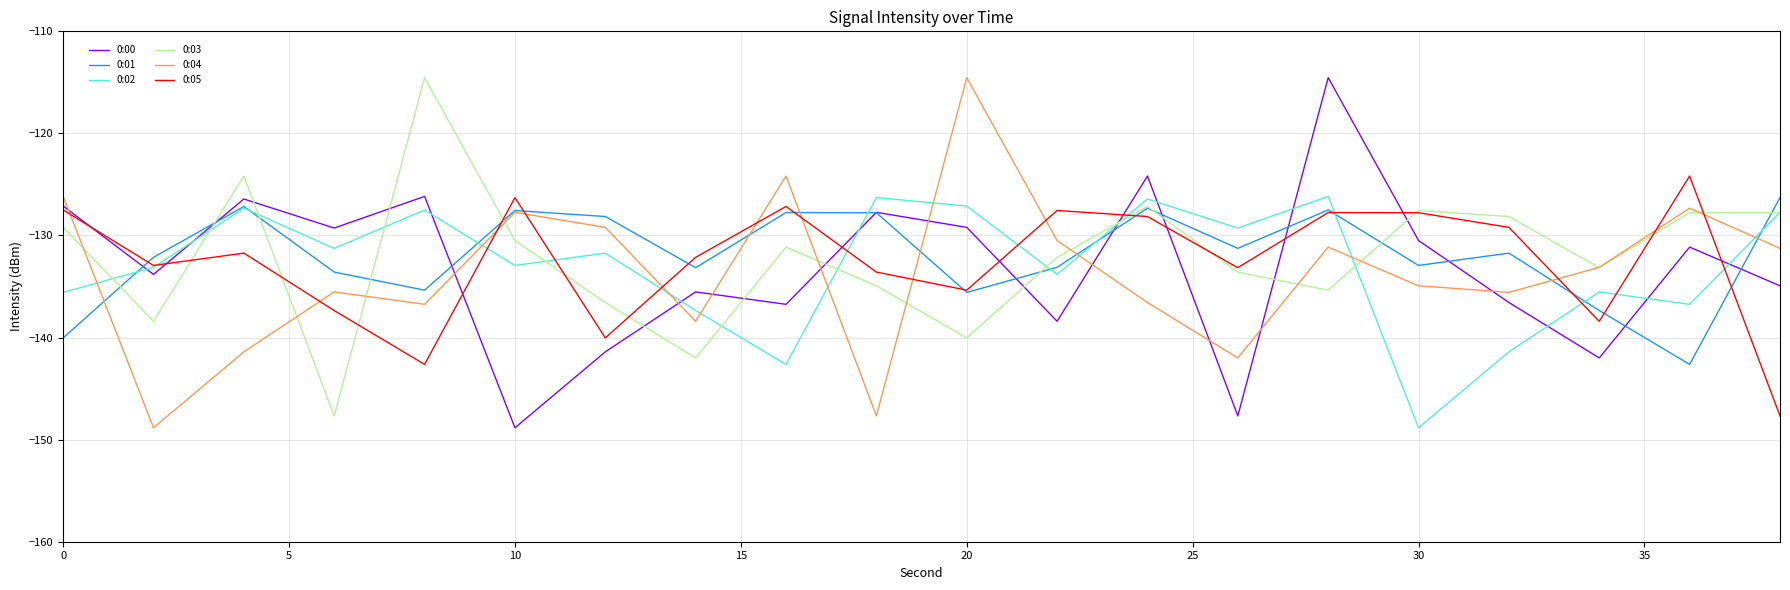

What is the greatest value displayed?

-114.5